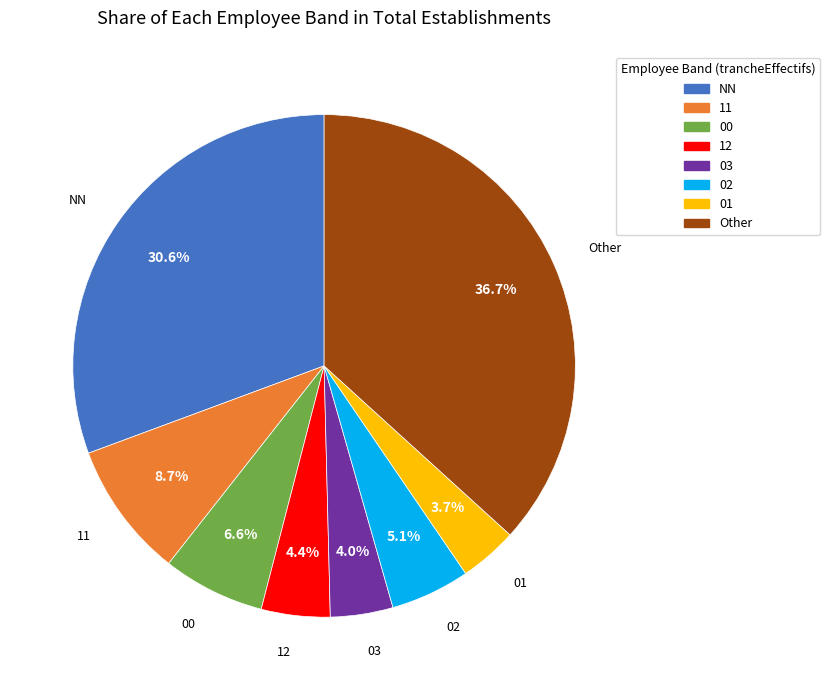

Does any single category account for the majority?

No